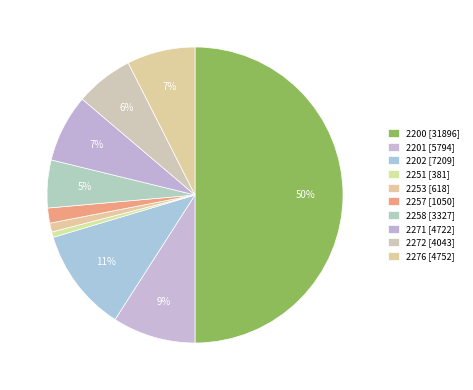

Rank the categories by value from lowest to highest.

2251, 2253, 2257, 2258, 2272, 2271, 2276, 2201, 2202, 2200